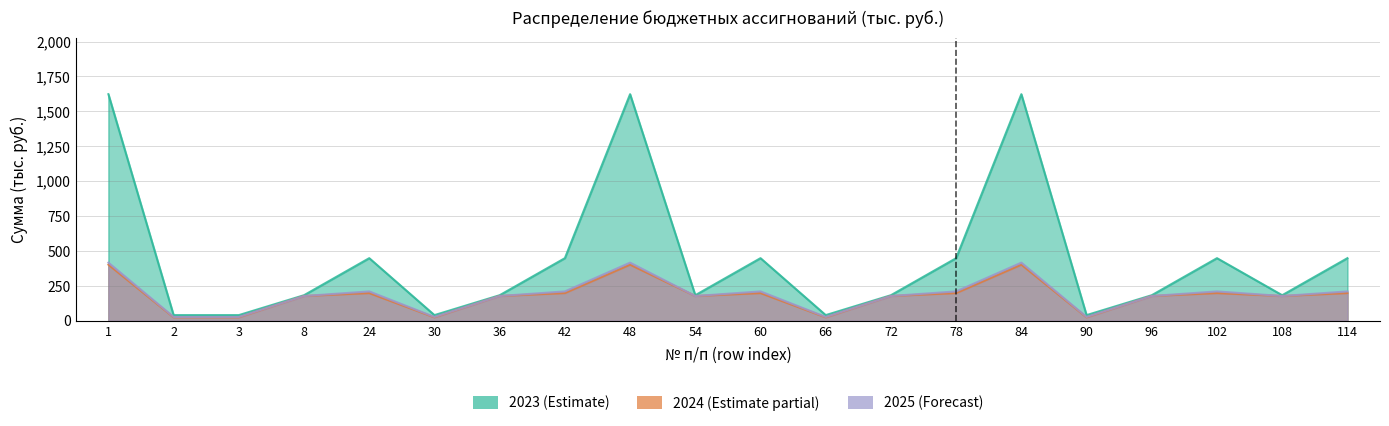

What is the spread (max minus min) of values at 30?

15.7